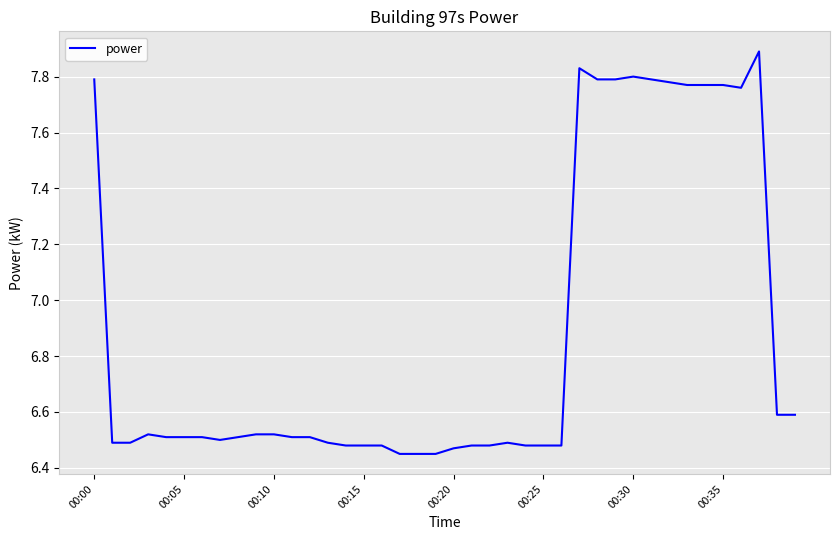

What is the maximum value shown in the chart?

7.9